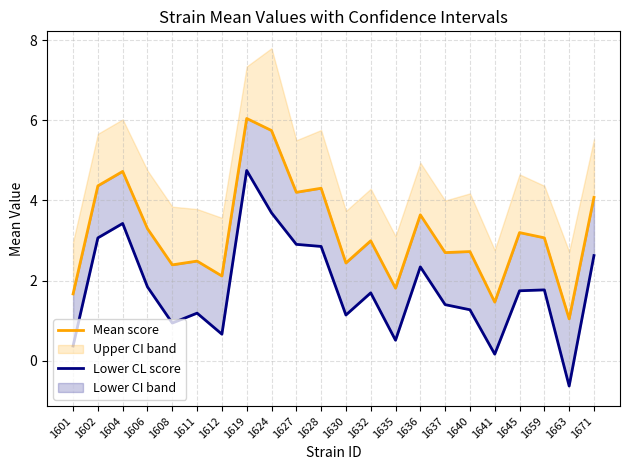

Is the value of Lower CL score at 1612 greater than the value of Mean score at 1604?

No